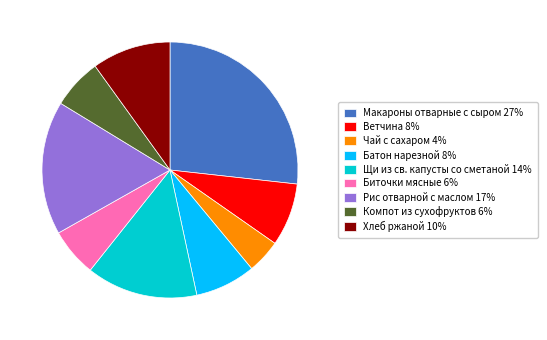

The Компот из сухофруктов 6% slice represents 6% of the pie. True or false?

True